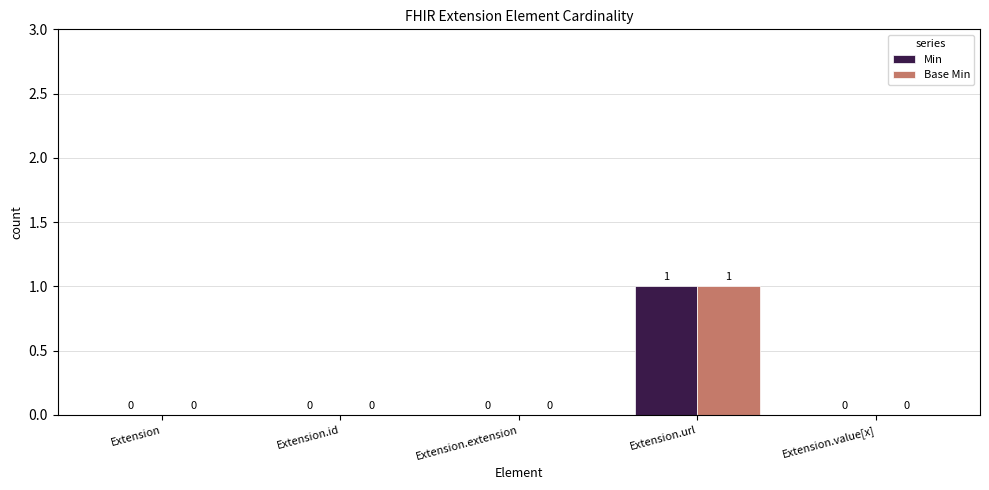

At which category is the sum across all series the highest?

Extension.url